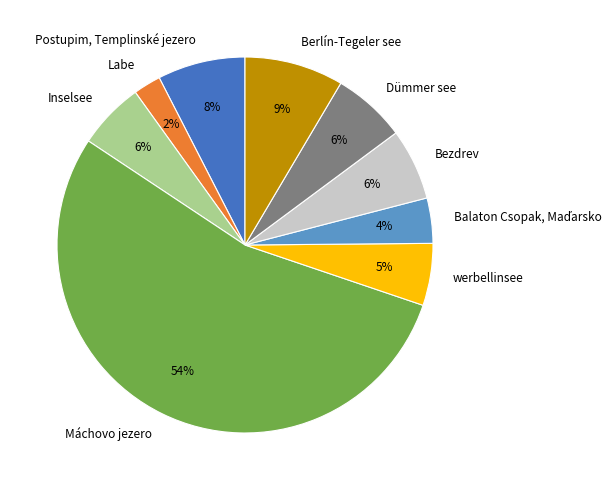

Which has a higher value, werbellinsee or Postupim, Templinské jezero?

Postupim, Templinské jezero